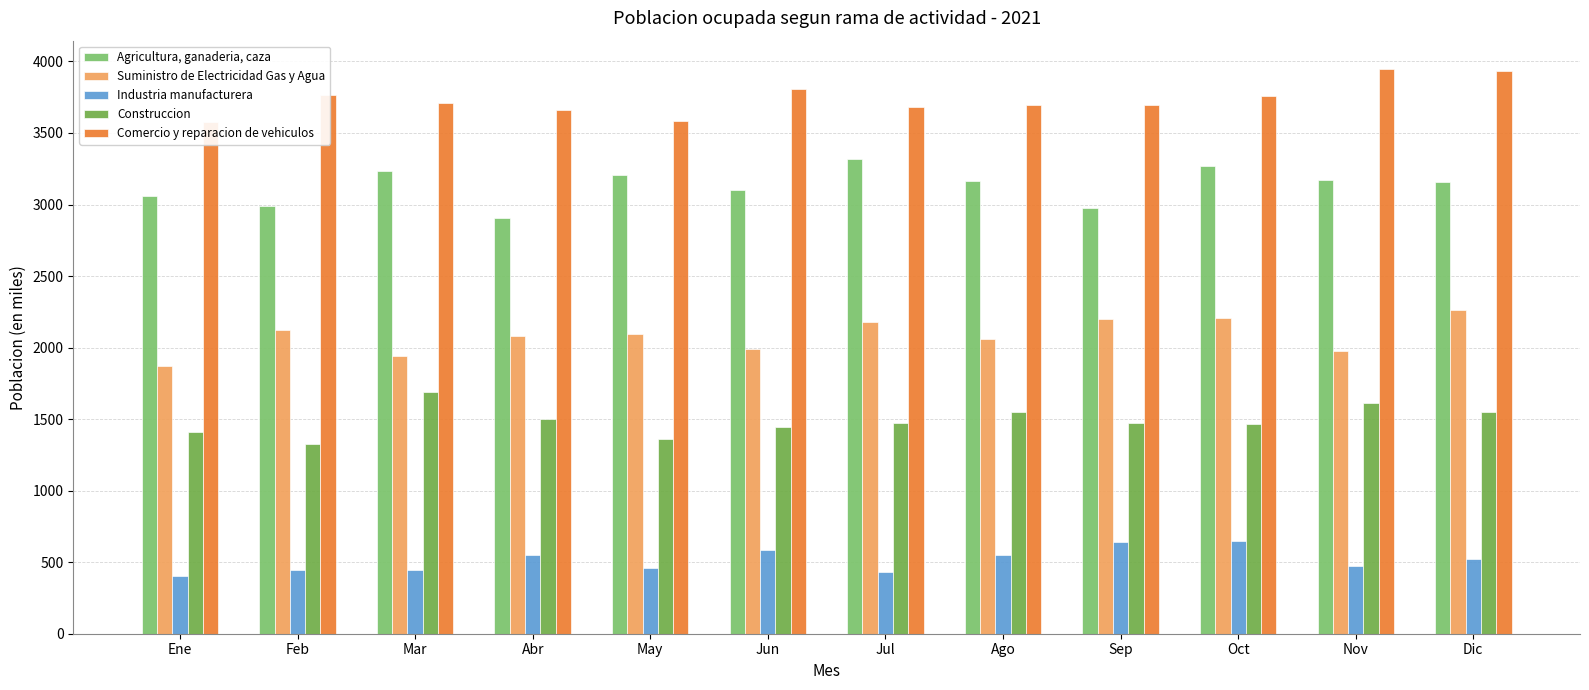

How many bars are there in each group?

5